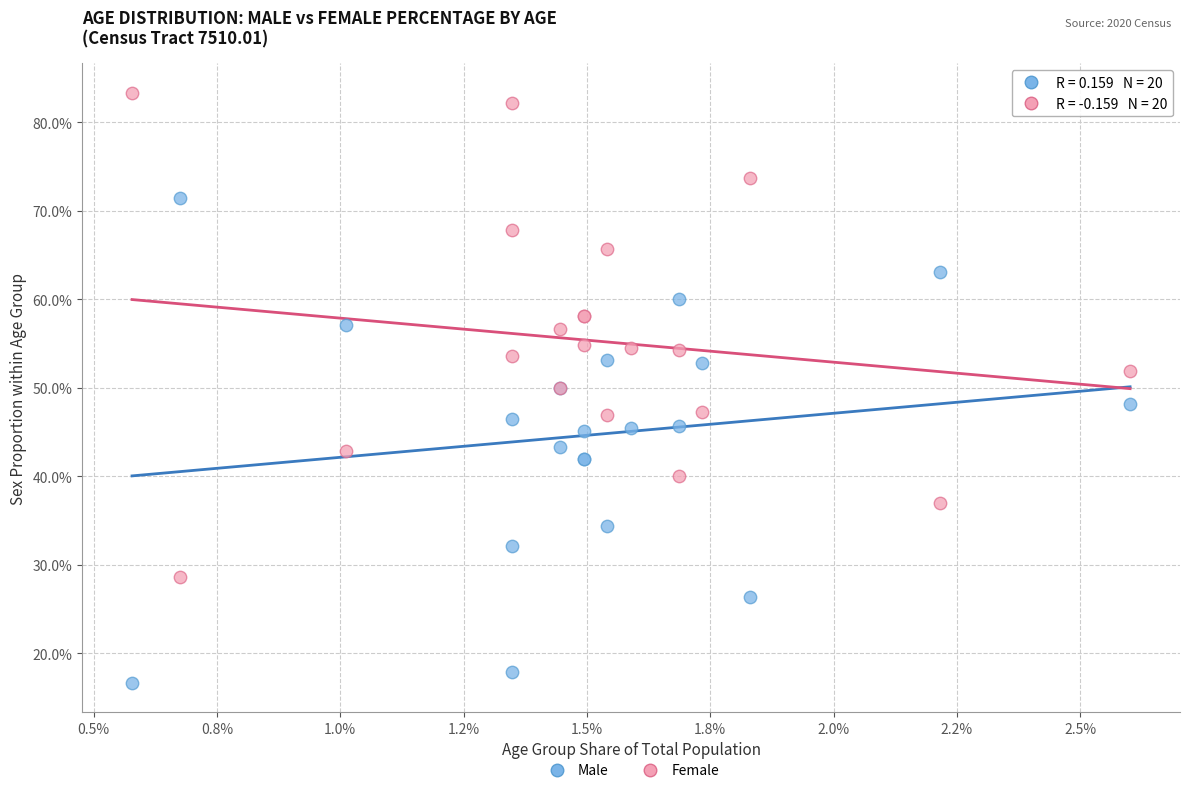

What are all the series names shown in the legend?

Male, Female